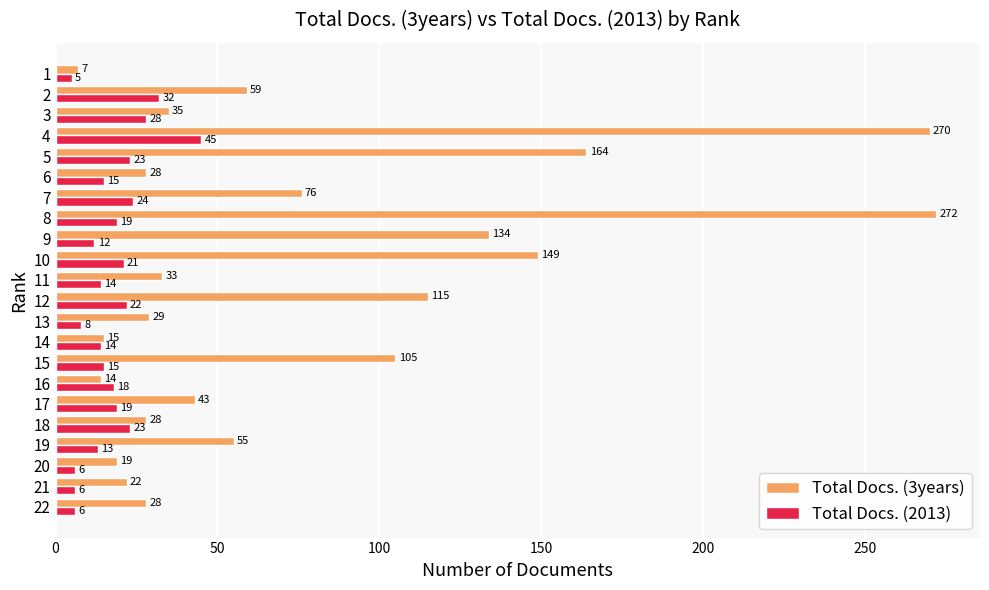

Rank the series by their maximum value, from highest to lowest.

Total Docs. (3years), Total Docs. (2013)